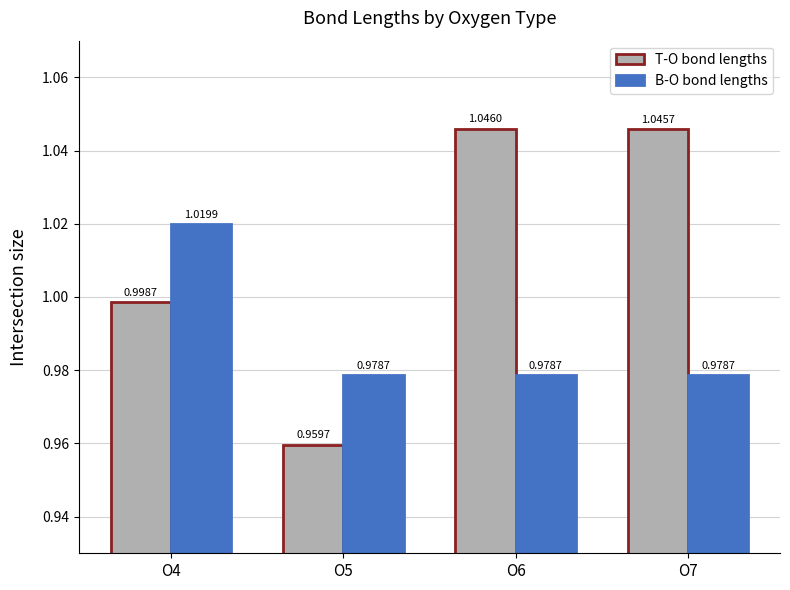

Between O5 and O6, which series saw the biggest shift?

T-O bond lengths